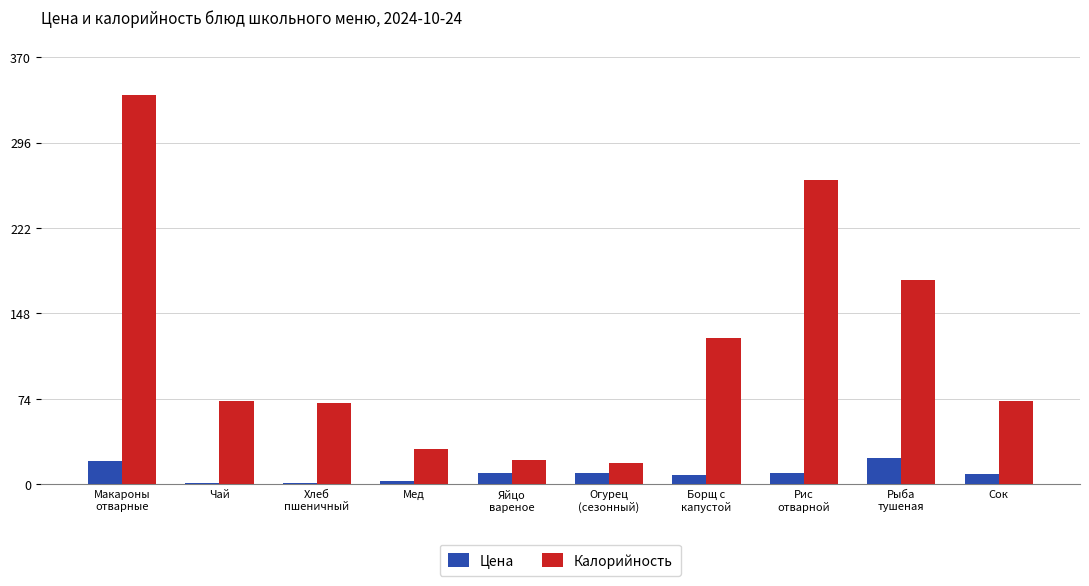

Where does the Калорийность series first go above 72?

Макароны
отварные